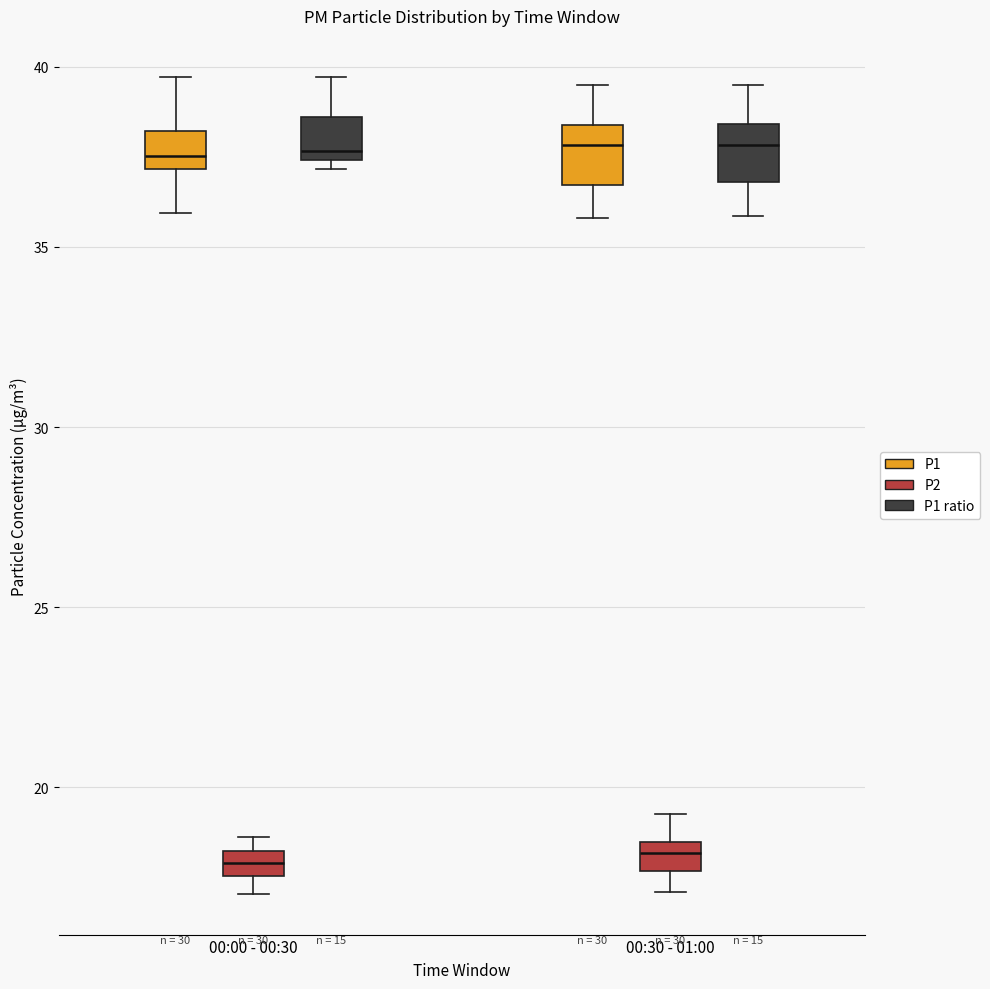

Where does the lower whisker of the box for 00:30 - 01:00 (P1 ratio) end on the y-axis? The values are not printed on the chart, so give them approximately, as read against the axis.

36.0